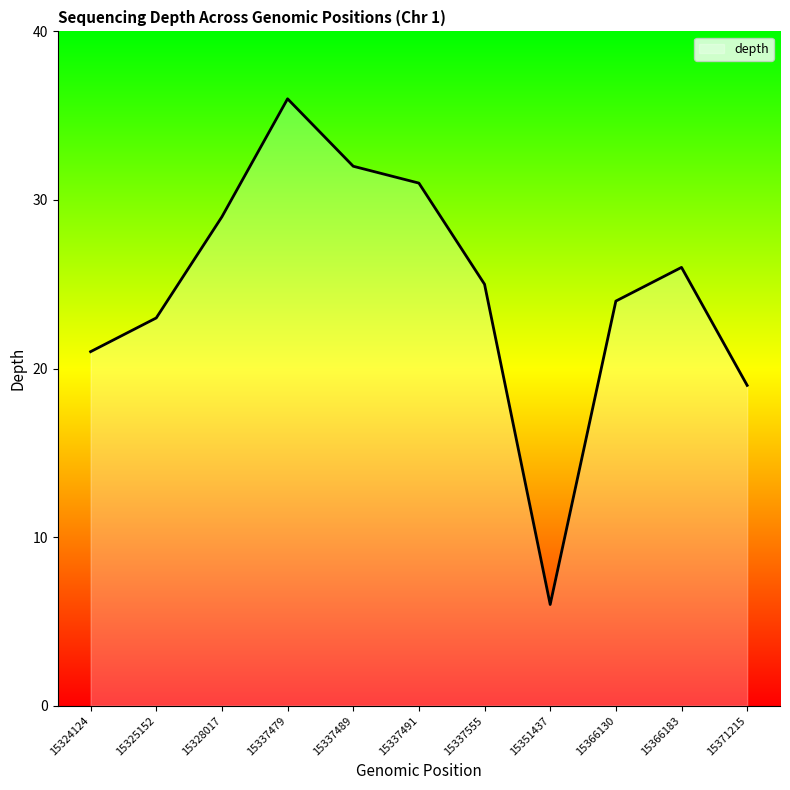

What is the difference between the second highest and second lowest values?

13